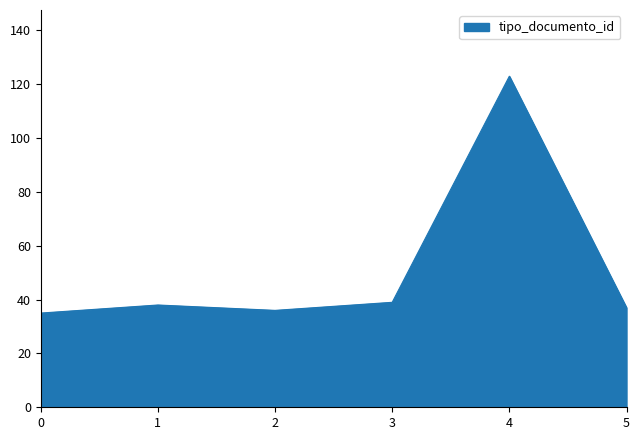

What is the change in value from 2 to 3?

+3